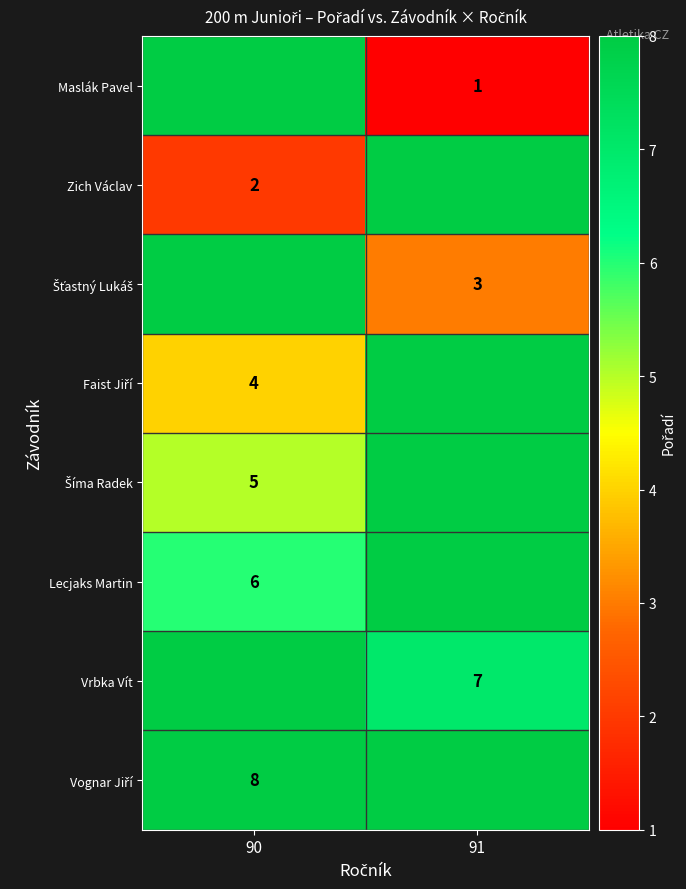

True or false: Vrbka Vít has a value of 10 at 91.

False